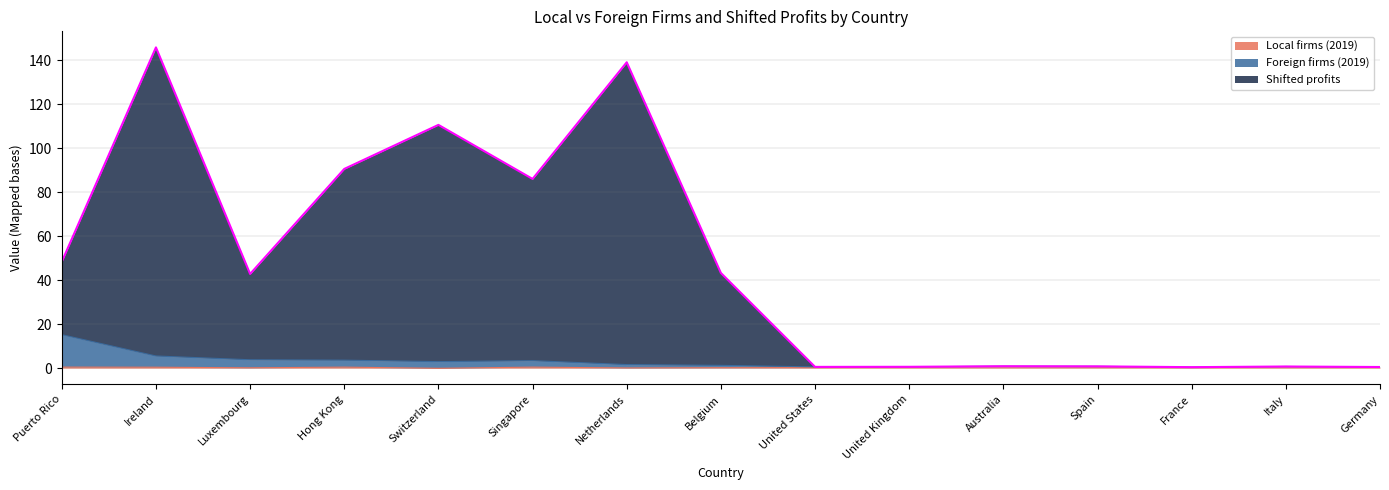

Which series changed the most between Ireland and Germany?

Shifted profits